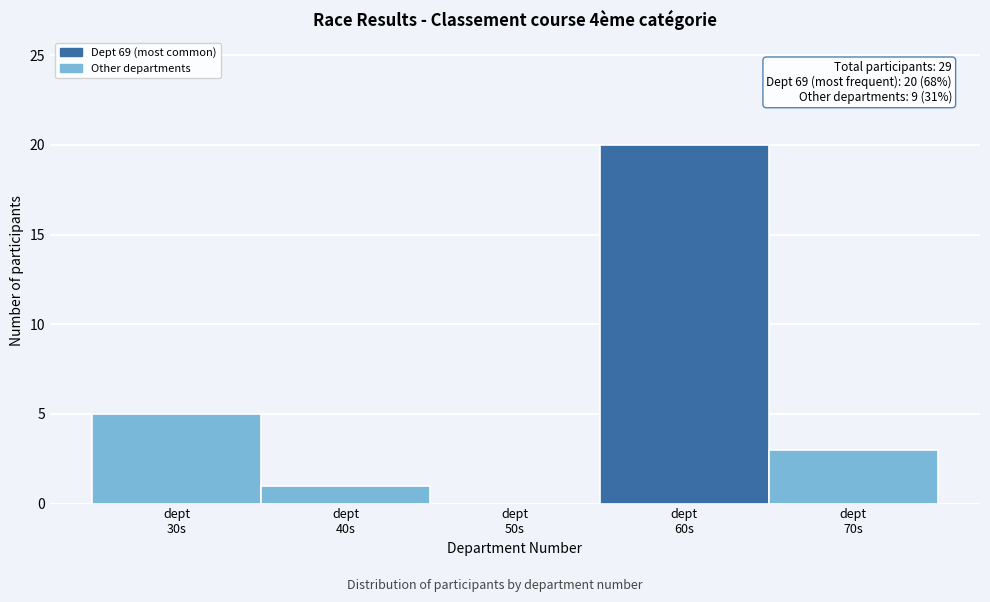

What is the sum of all values?

29